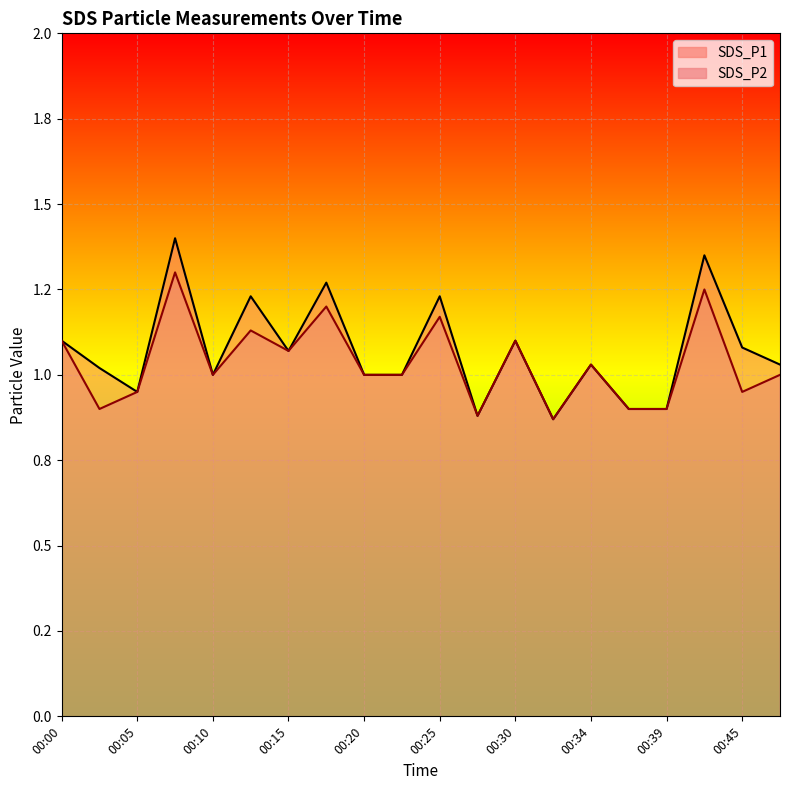

Between 00:00 and 00:15, which series saw the biggest shift?

SDS_P1